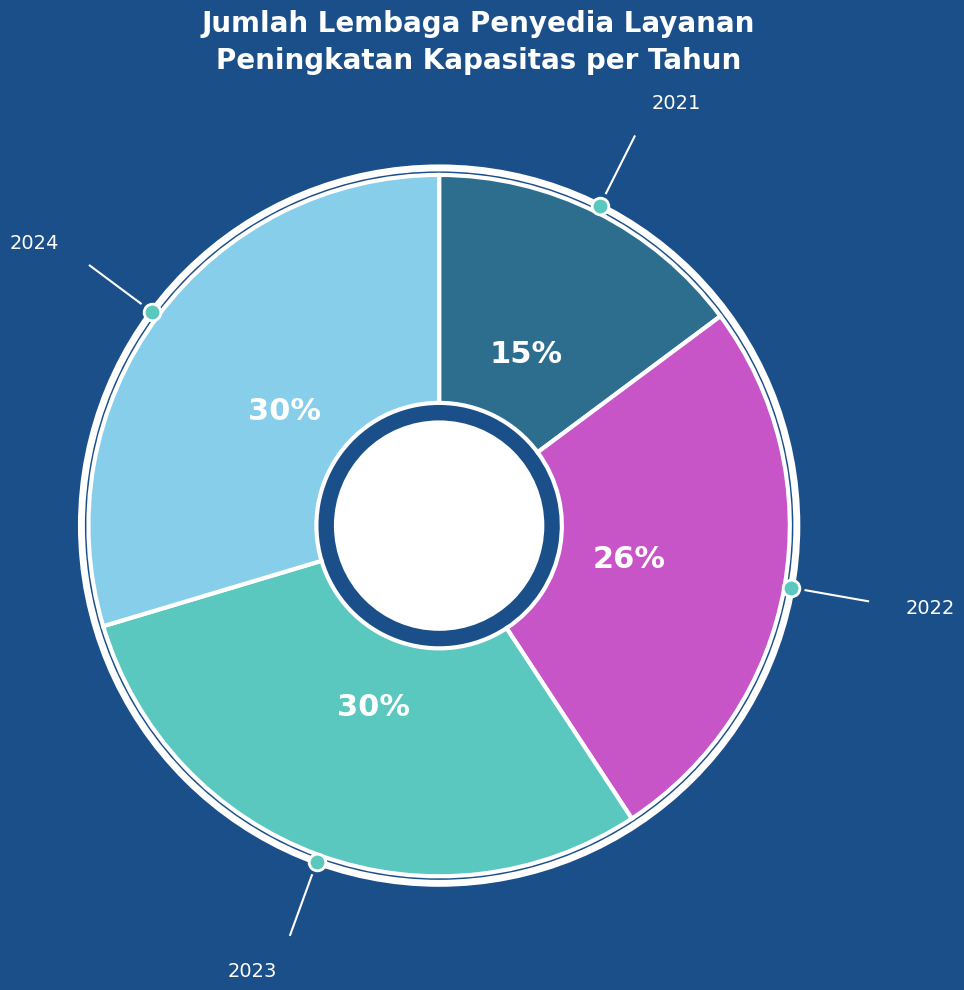

What is the ratio of the value at 2021 to the value at 2022?

0.6